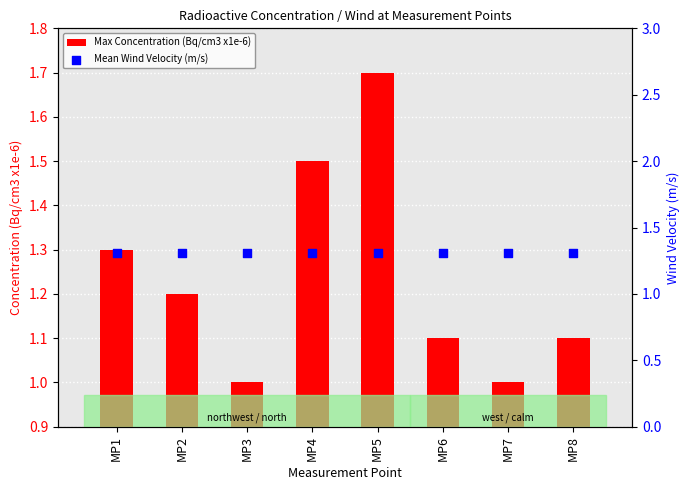

At how many categories does at least one series exceed 1?

8